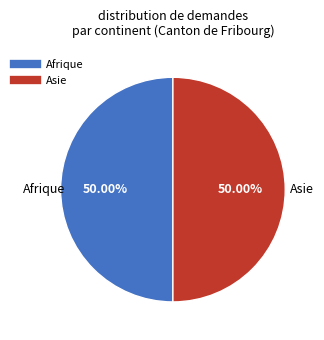

How many segments does this pie chart have?

2